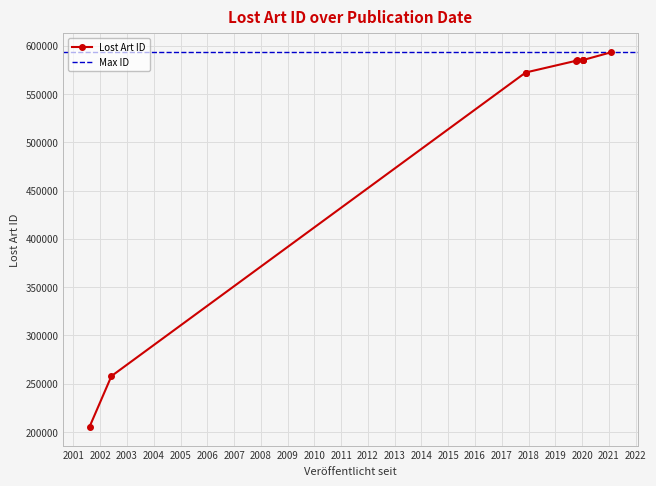

Where does the data first go above 584731?

2020-01-17